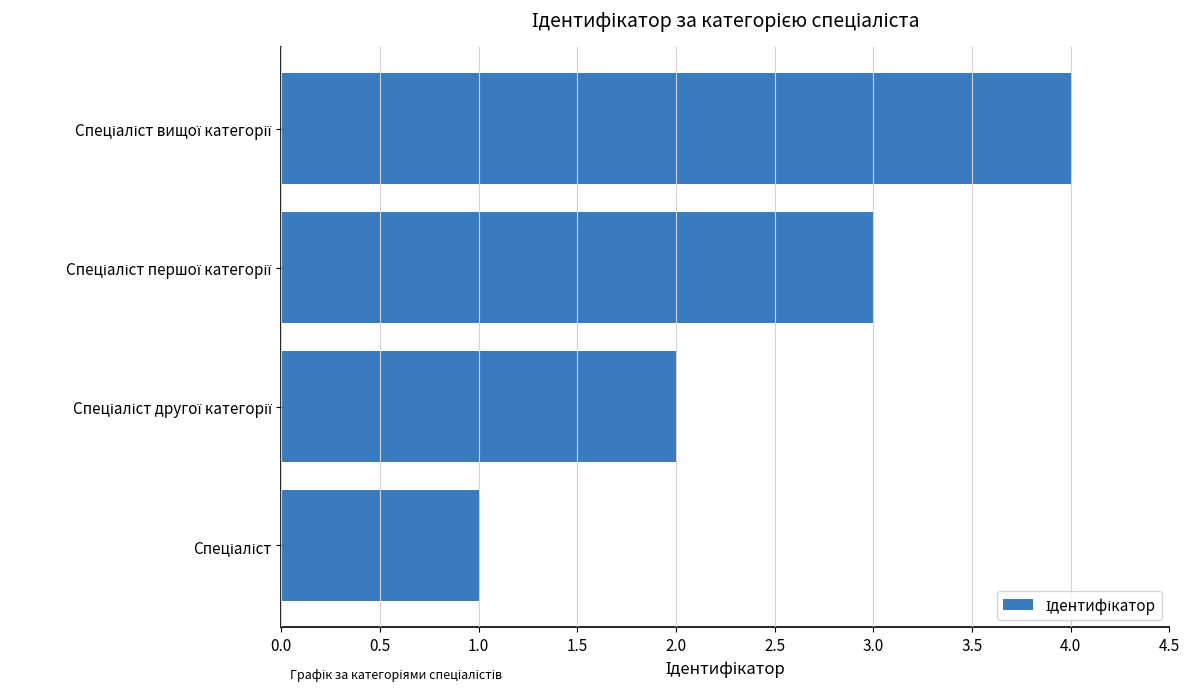

What is the maximum value shown in the chart?

4